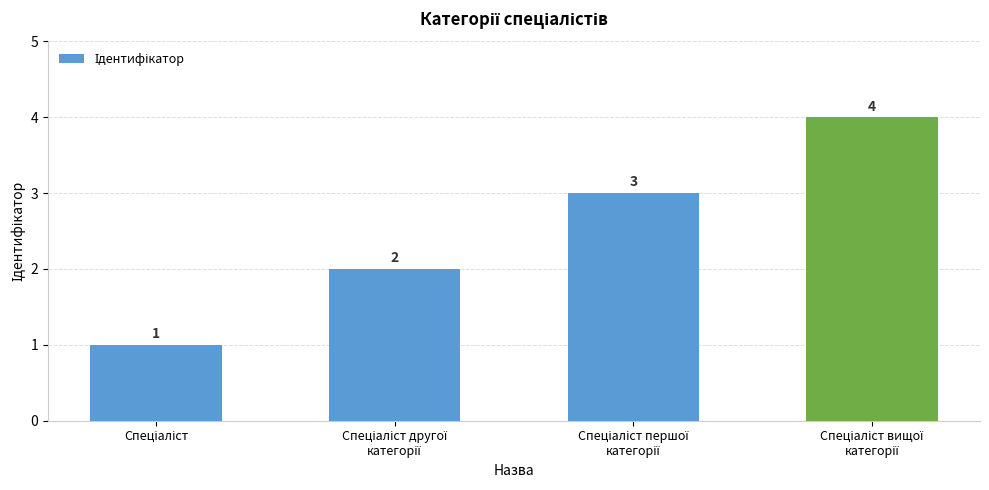

What is the value of the 2nd bar from the left?

2